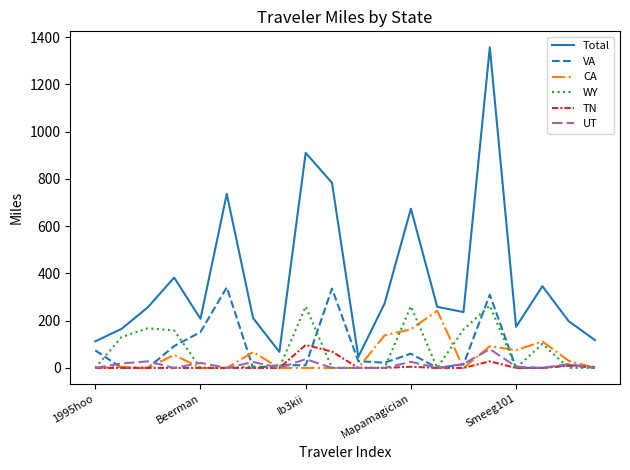

Which series has the widest spread of values?

Total